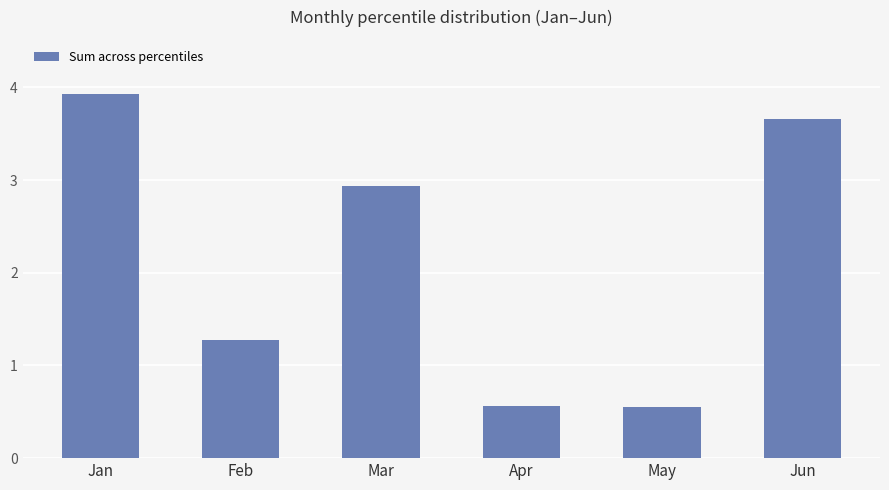

The value at Apr is 0.6. True or false?

True